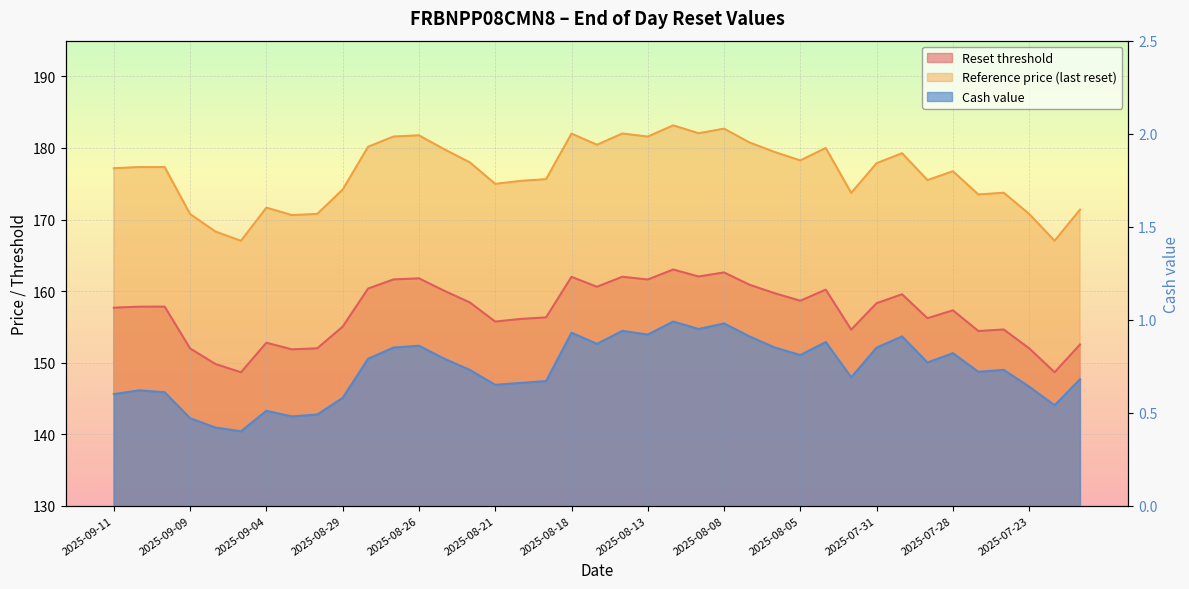

What is the value of the Reference price (last reset) point at the 39th from the left?

171.4